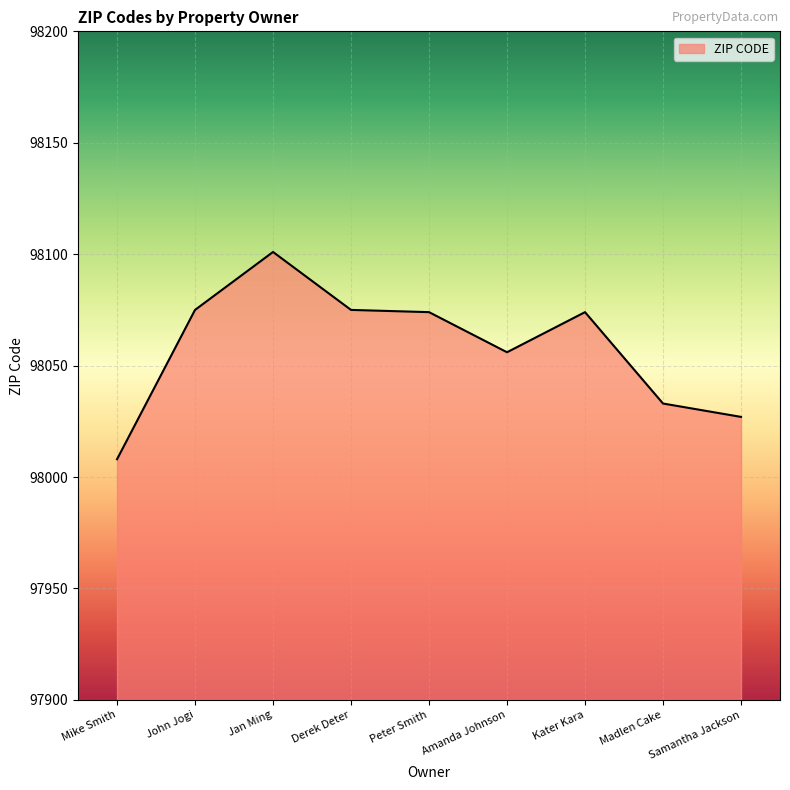

What is the sum of all values?

882523